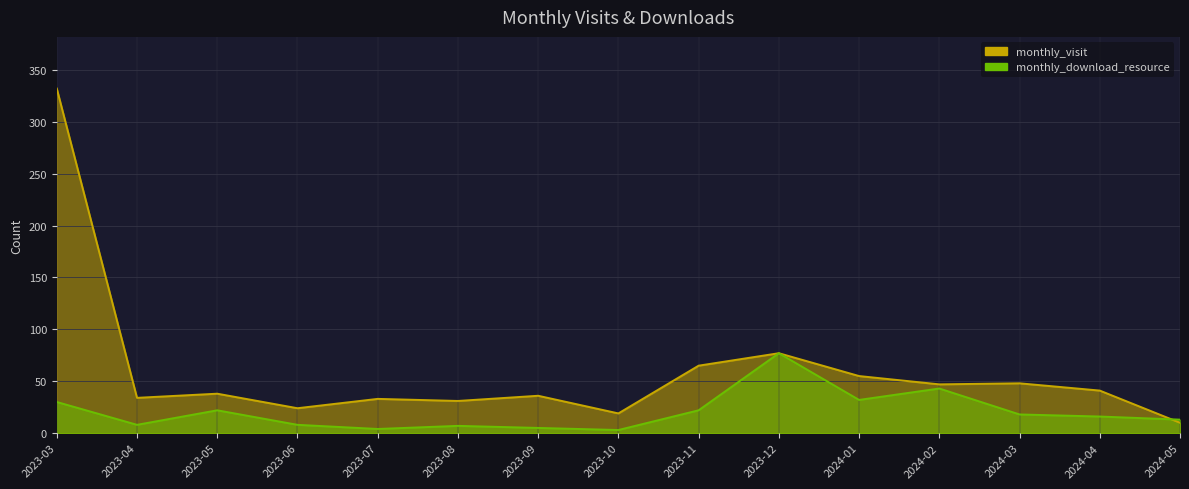

How many series are shown in this chart?

2